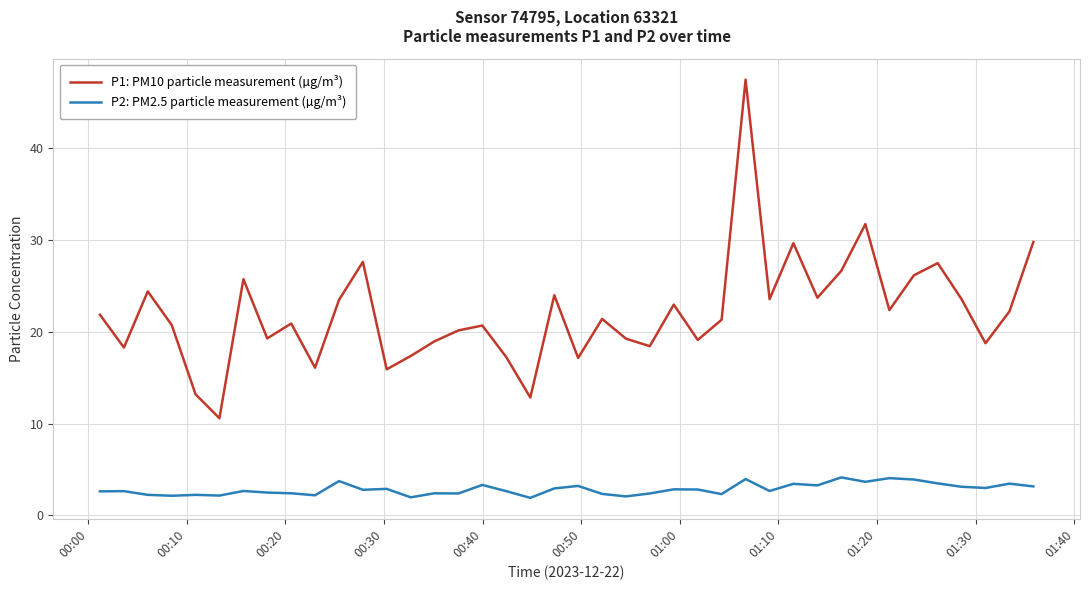

Does the chart have visible grid lines?

Yes